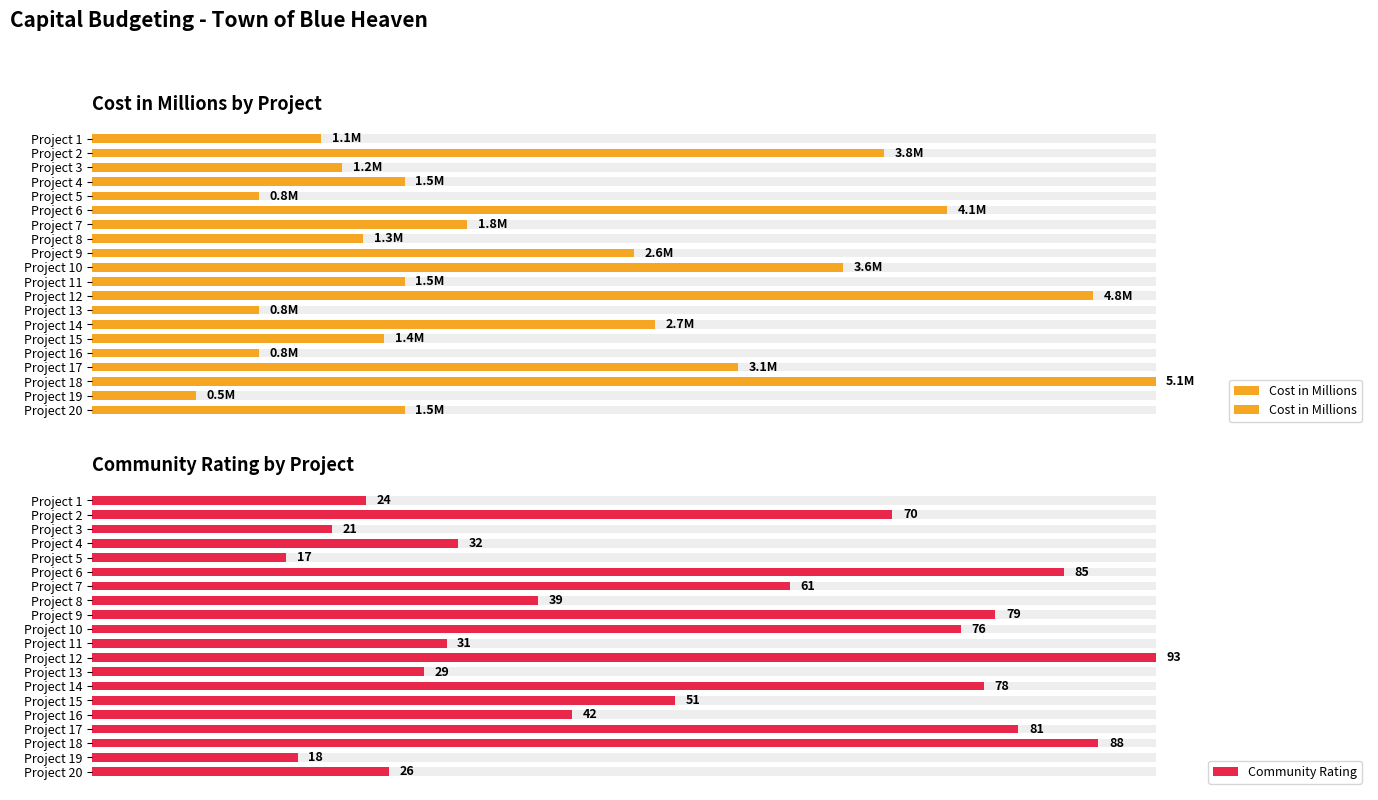

Which series changed the most between Project 11 and Project 17?

Community Rating